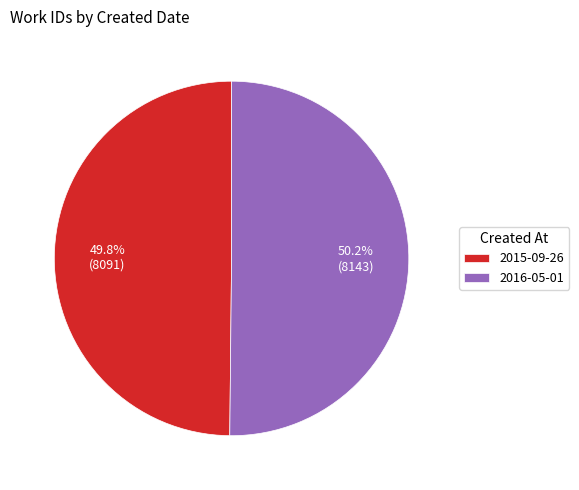

Count the number of slices in the pie.

2